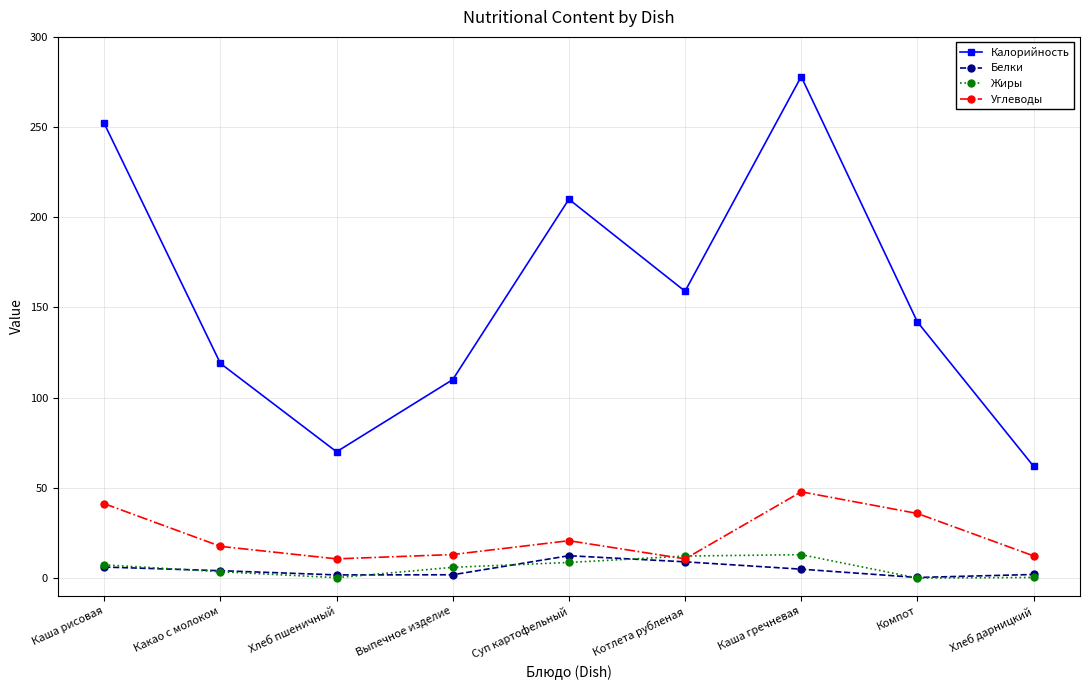

What is the sum of the Белки values at Какао с молоком and Каша рисовая?

10.2